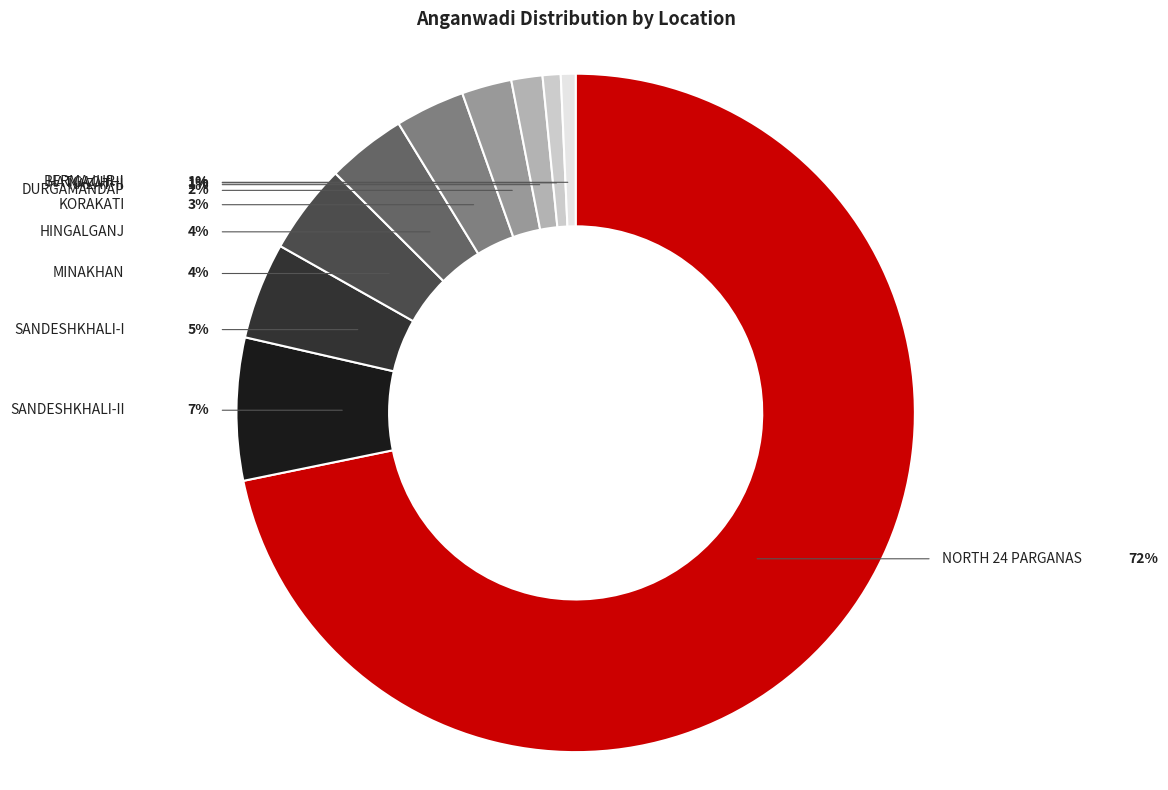

What percentage do DURGAMANDAP and BERMAJUR-I together represent?

3.1%